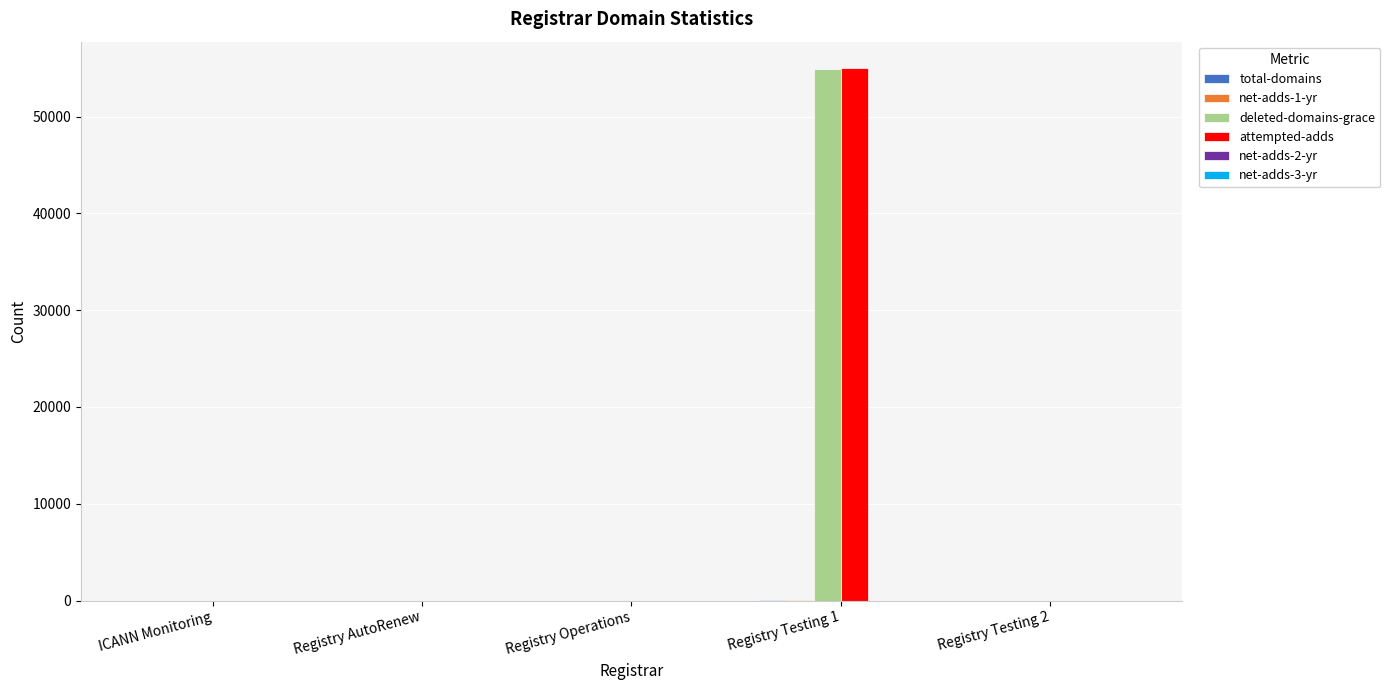

At which category is the sum across all series the highest?

Registry Testing 1